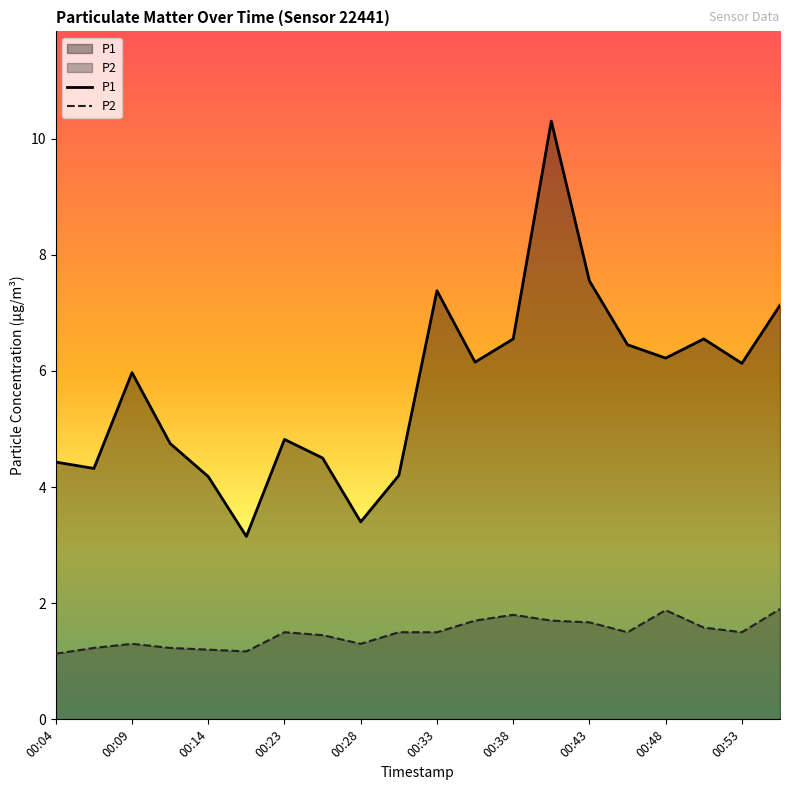

True or false: P1 and P2 intersect in this chart.

False